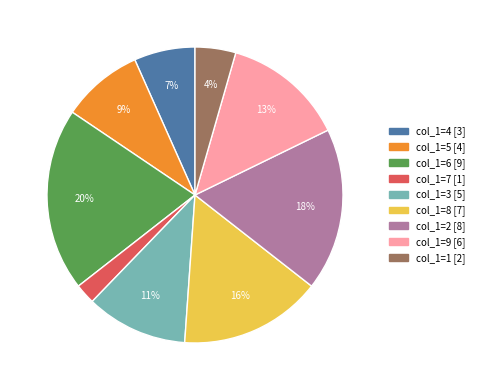

To the nearest percent, what is the difference between the largest and smallest slice percentages?

18%